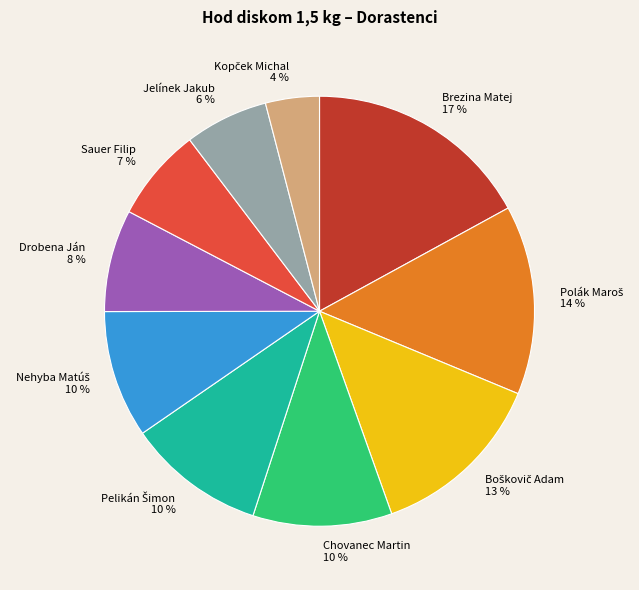

Is Sauer Filip the majority of the pie?

No